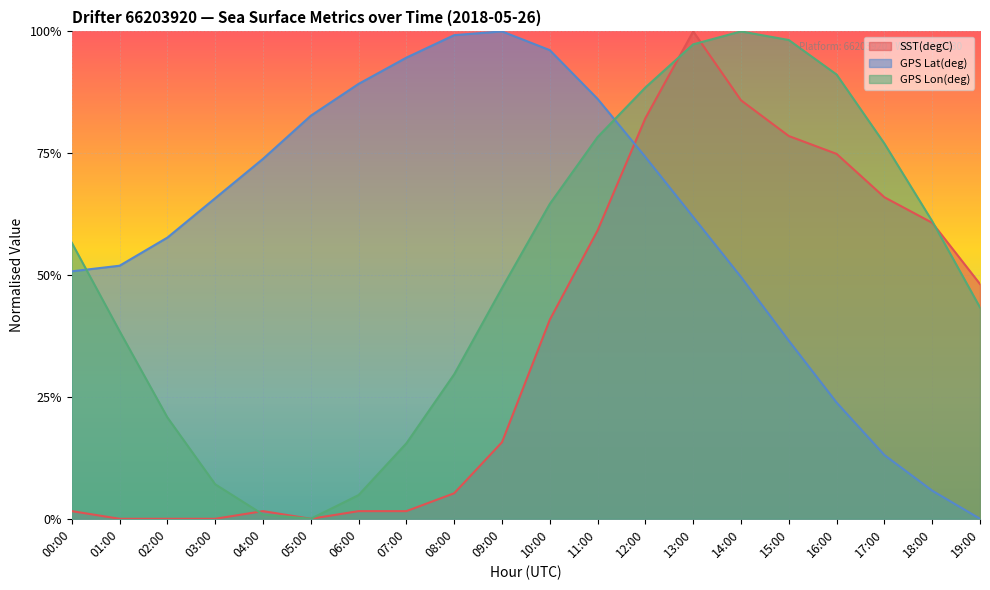

What is the difference between the highest and lowest values at 16:00?

0.7